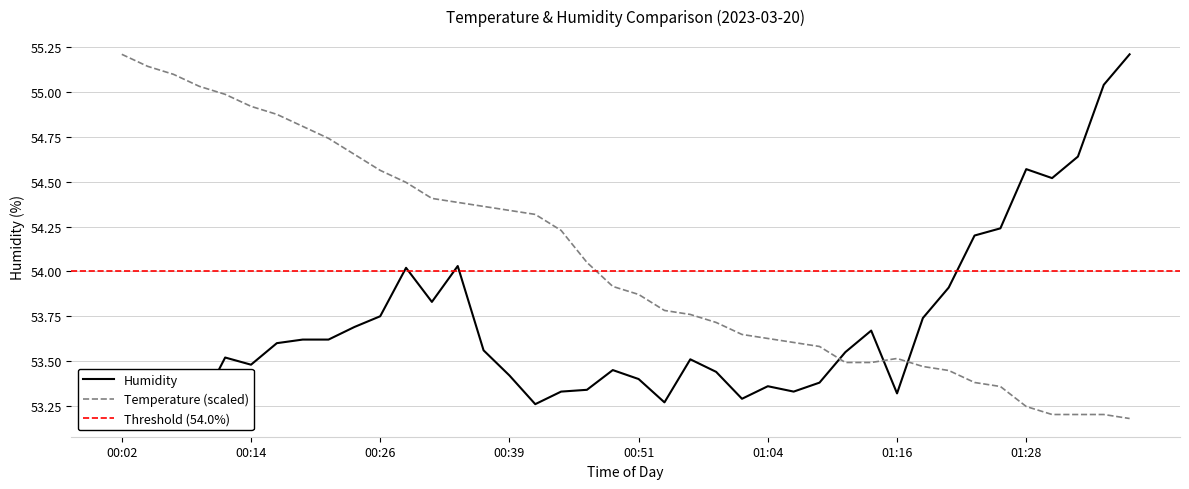

Which category has the lowest value across all series?

01:38